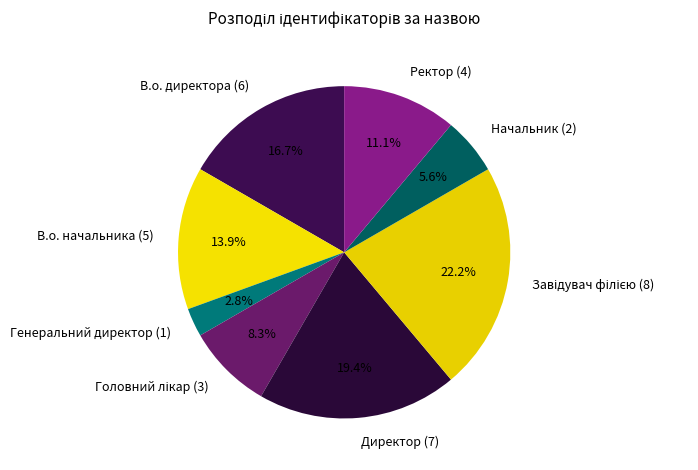

Is it true that Директор is 32% of the pie?

False